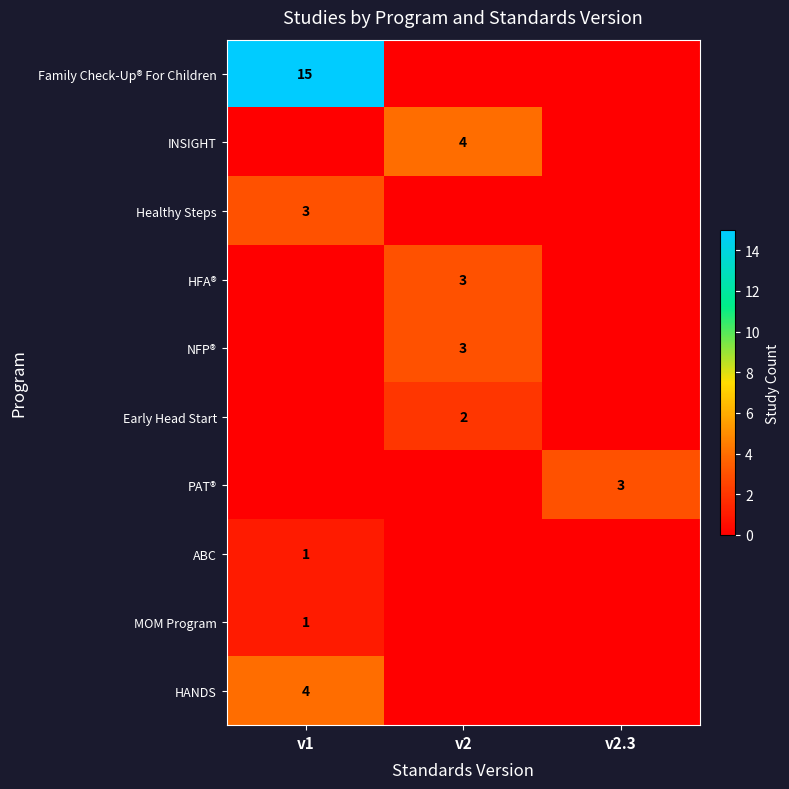

Is it true that HFA® equals 3 at v2?

True